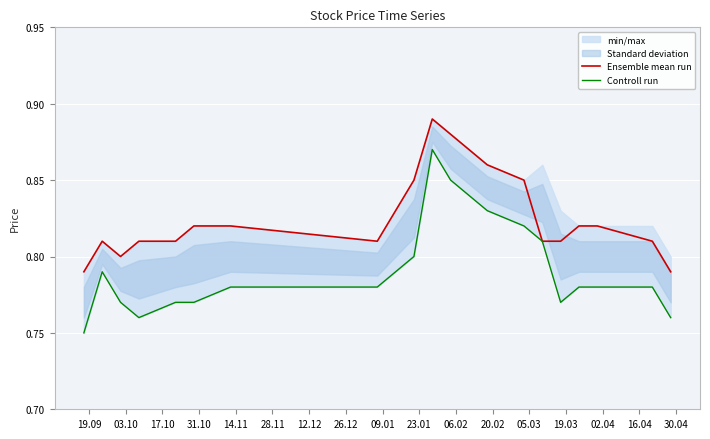

What is the value of the Ensemble mean run point at the 16th from the left?

0.8